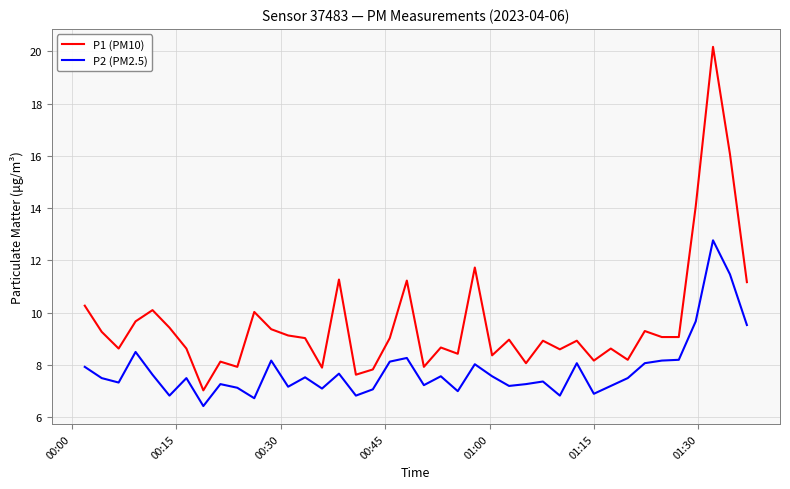

Which series has the largest total across all categories?

P1 (PM10)